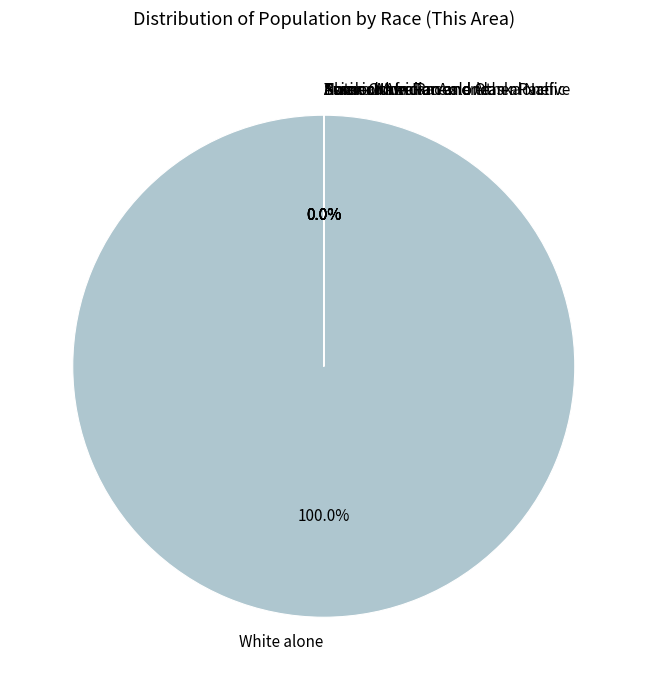

To the nearest percent, what is the difference between the White alone and American Indian and Alaska Native slice percentages?

100%